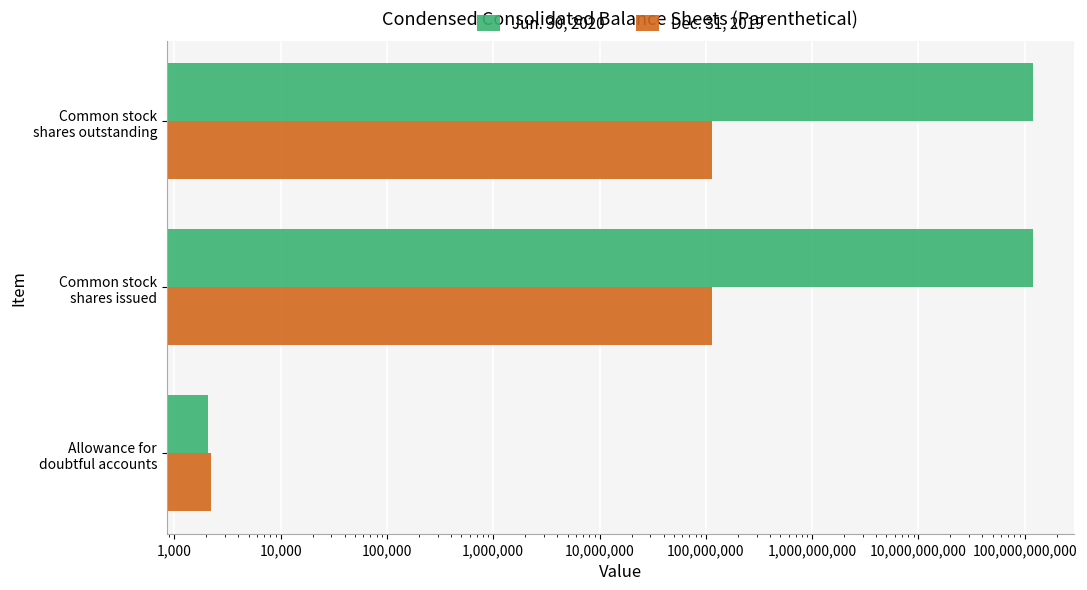

Which series has the widest spread of values?

Jun. 30, 2020